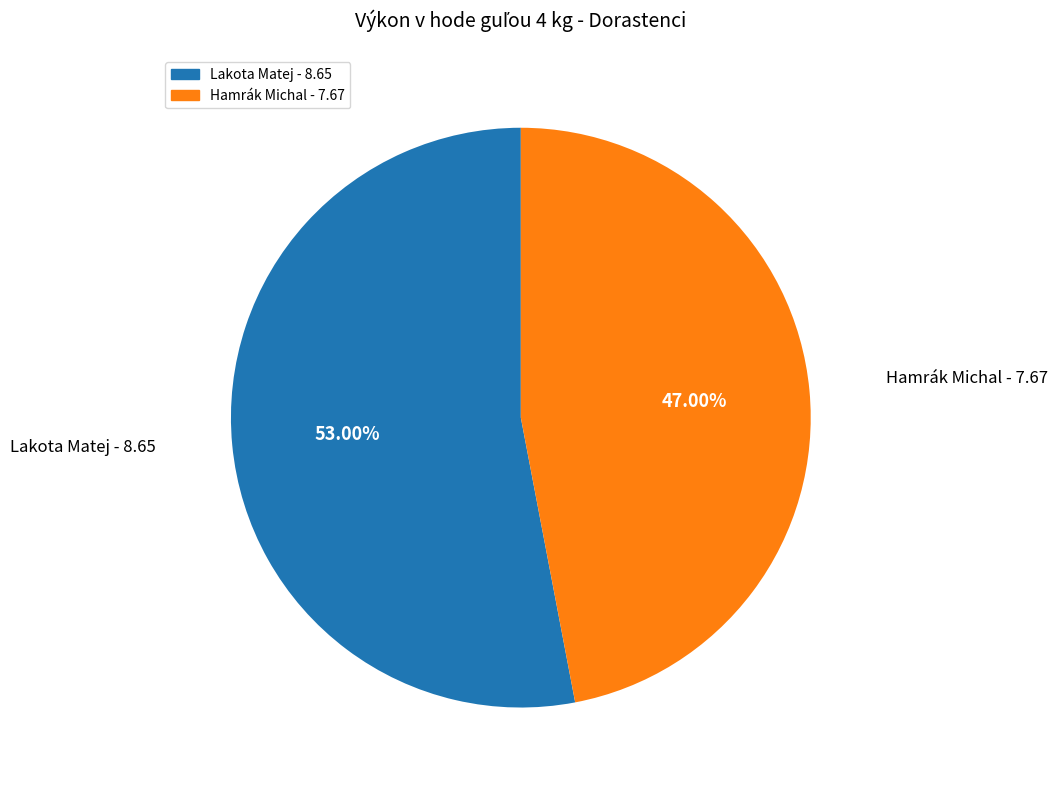

Rank the categories by value from lowest to highest.

Hamrák Michal, Lakota Matej